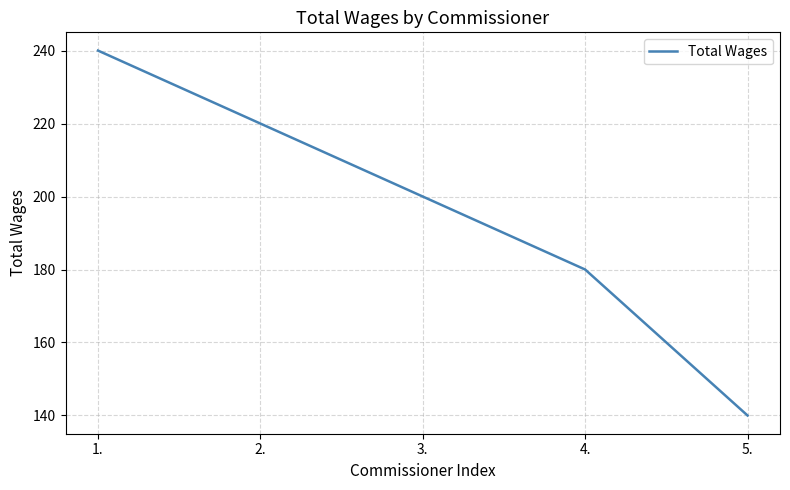

True or false: there are more than 2 points higher than both neighbors.

False